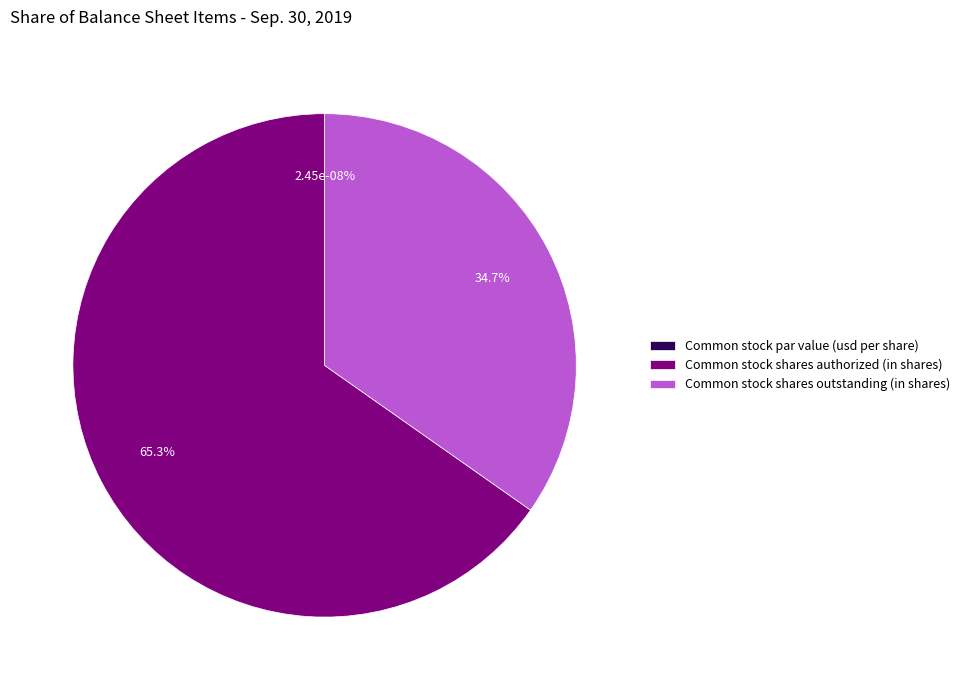

What is the total percentage of Common stock par value (usd per share) and Common stock shares outstanding (in shares)?

34.7%